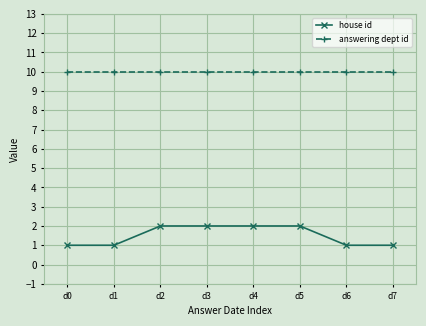

Is it true that answering dept id equals 10 at d3?

True